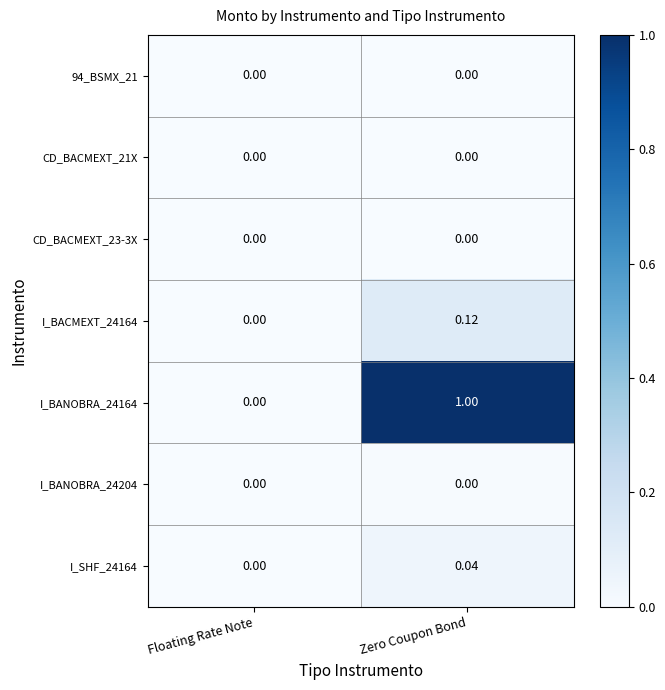

How many data points does each series have?

2